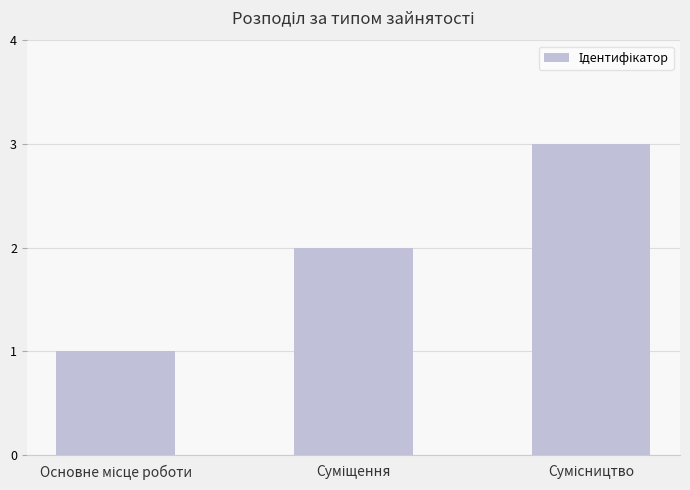

What is the sum of all values?

6